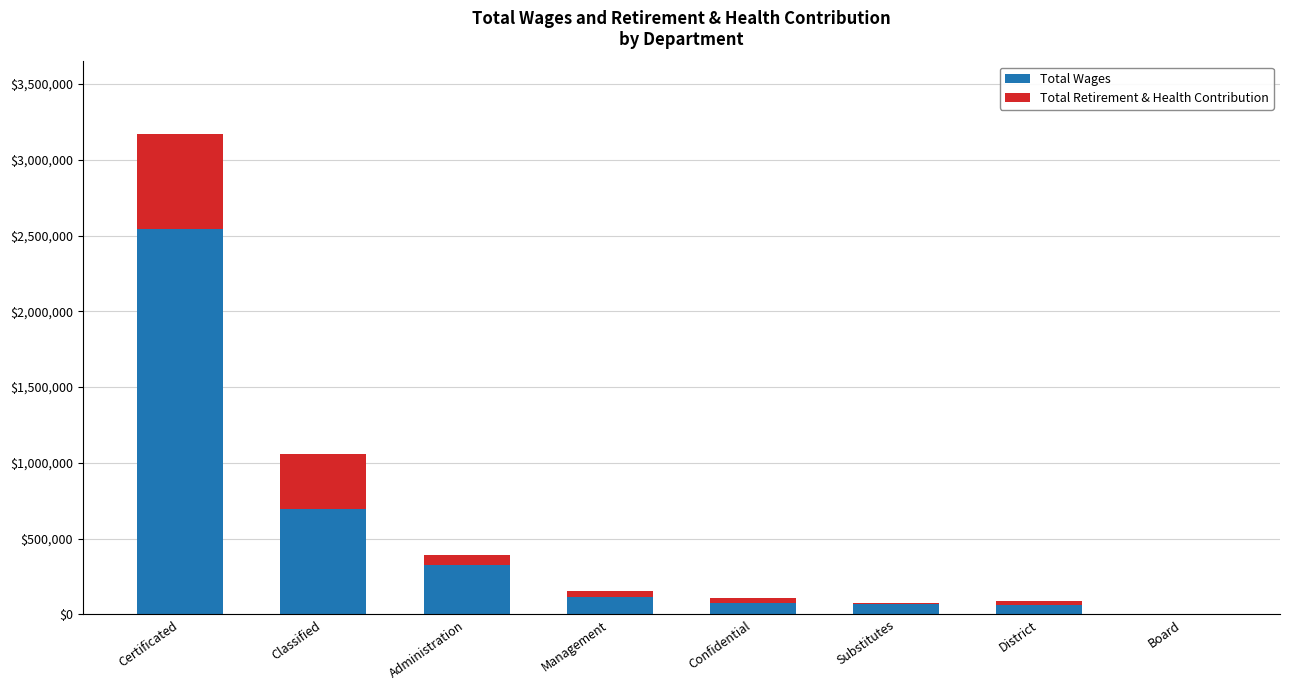

Are the bars grouped side by side (vs. stacked)?

No